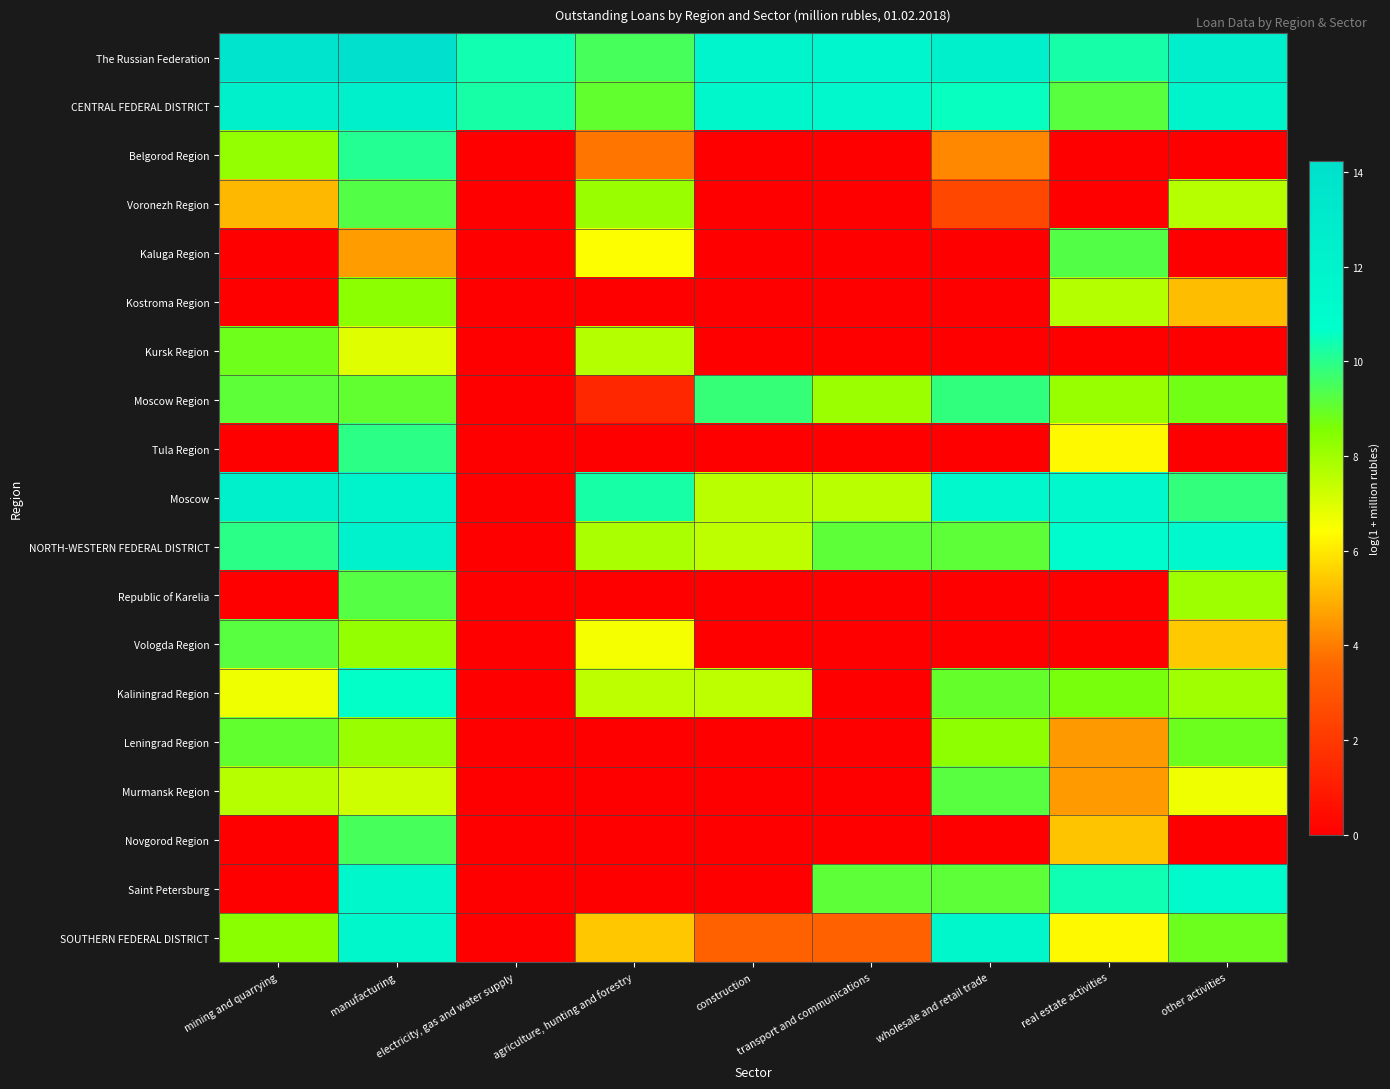

What is the maximum value shown in the chart?

14.2